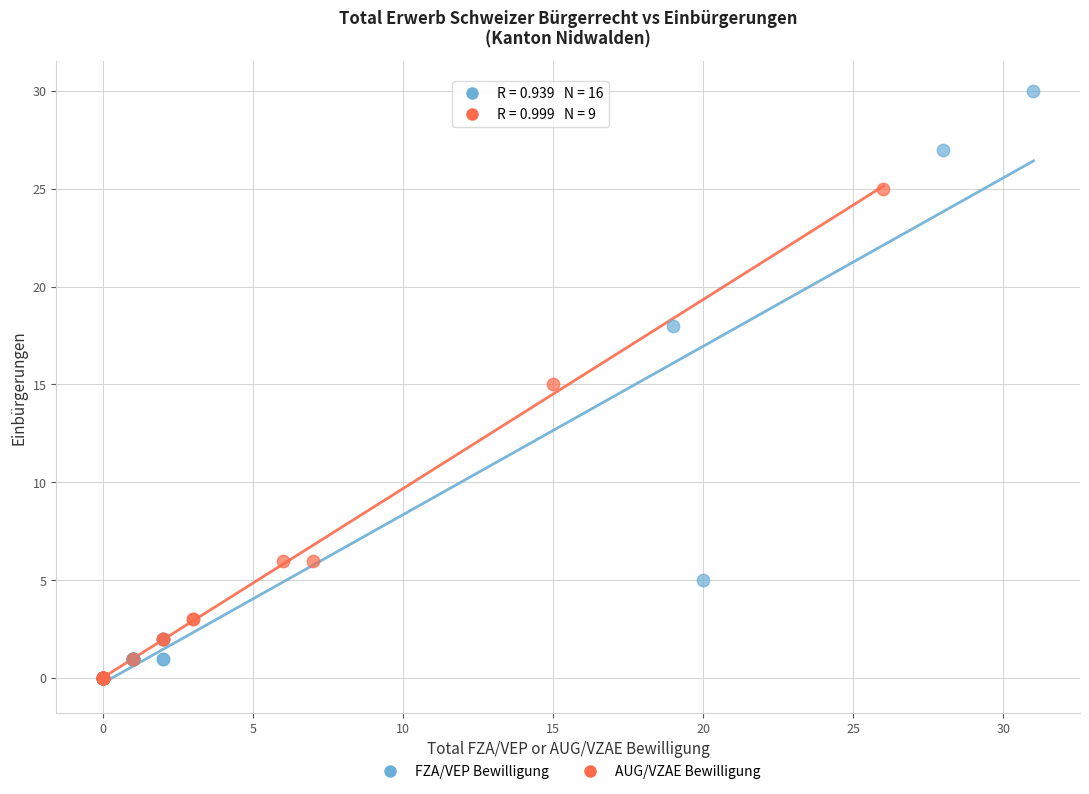

Which series has the widest spread of Y values?

FZA/VEP Bewilligung